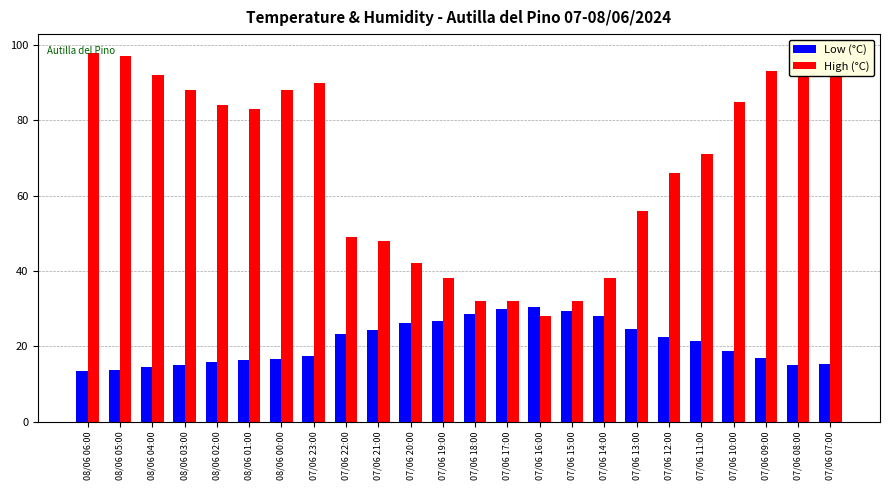

At 07/06 21:00, list the series in order from largest to smallest.

High (°C), Low (°C)